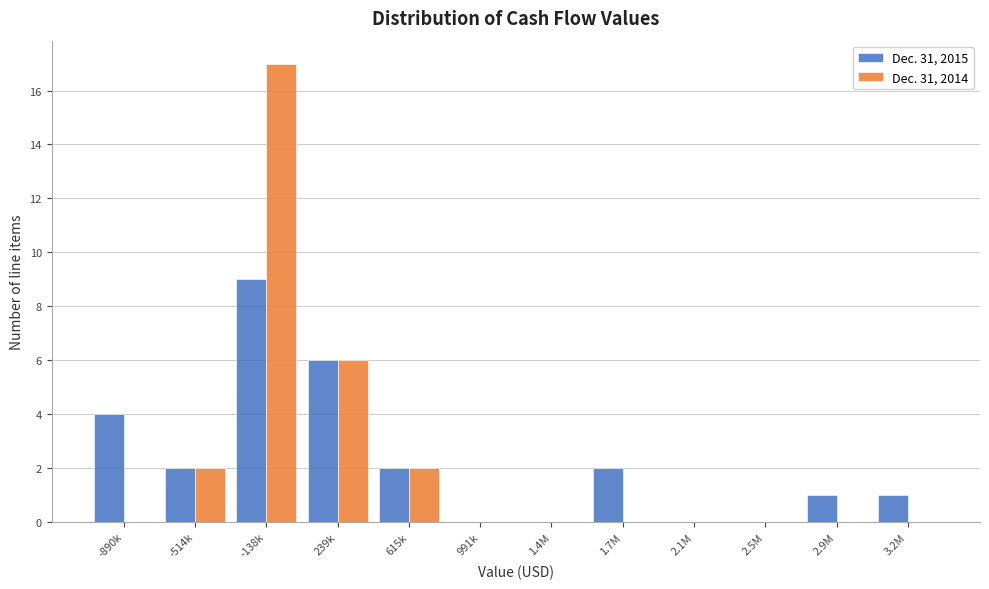

Reading right to left, transcribe all the data shown in this chart.

Dec. 31, 2015: 3.2M=1	2.9M=1	2.5M=0	2.1M=0	1.7M=2	1.4M=0	991k=0	615k=2	239k=6	-138k=9	-514k=2	-890k=4
Dec. 31, 2014: 3.2M=0	2.9M=0	2.5M=0	2.1M=0	1.7M=0	1.4M=0	991k=0	615k=2	239k=6	-138k=17	-514k=2	-890k=0